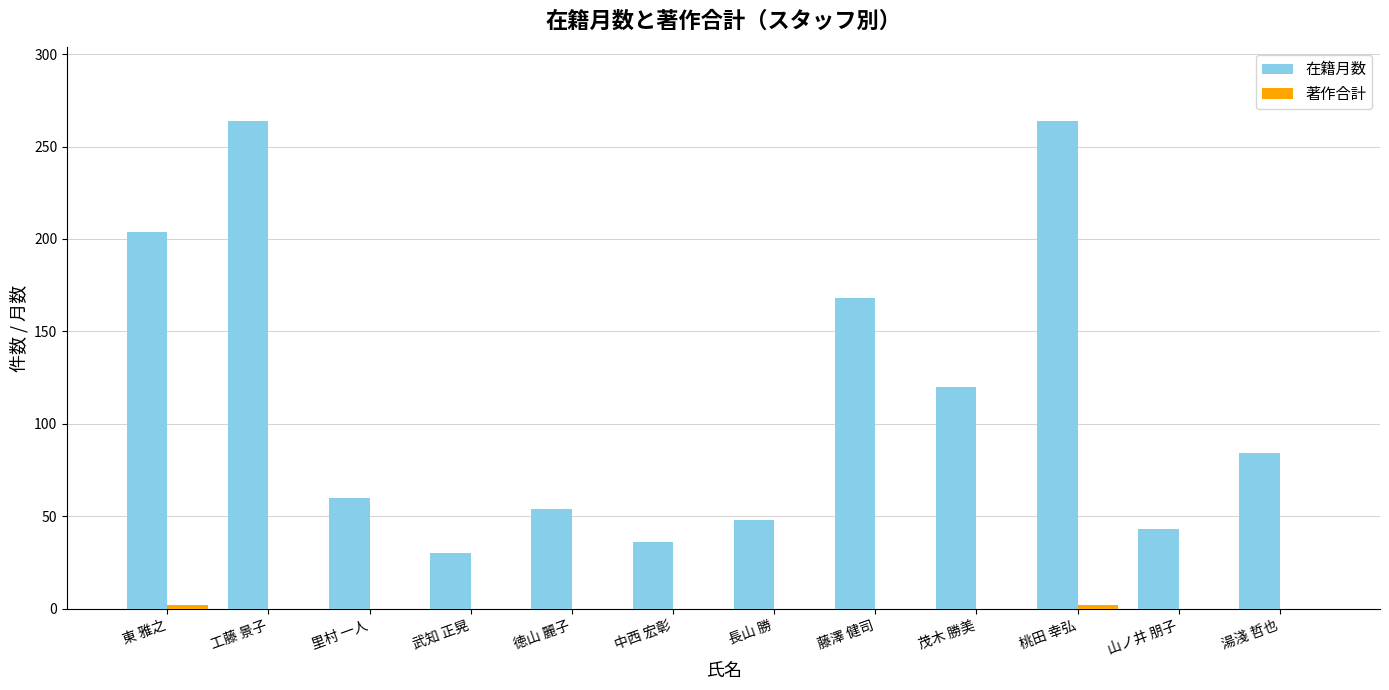

Which series has the largest range (max minus min)?

在籍月数